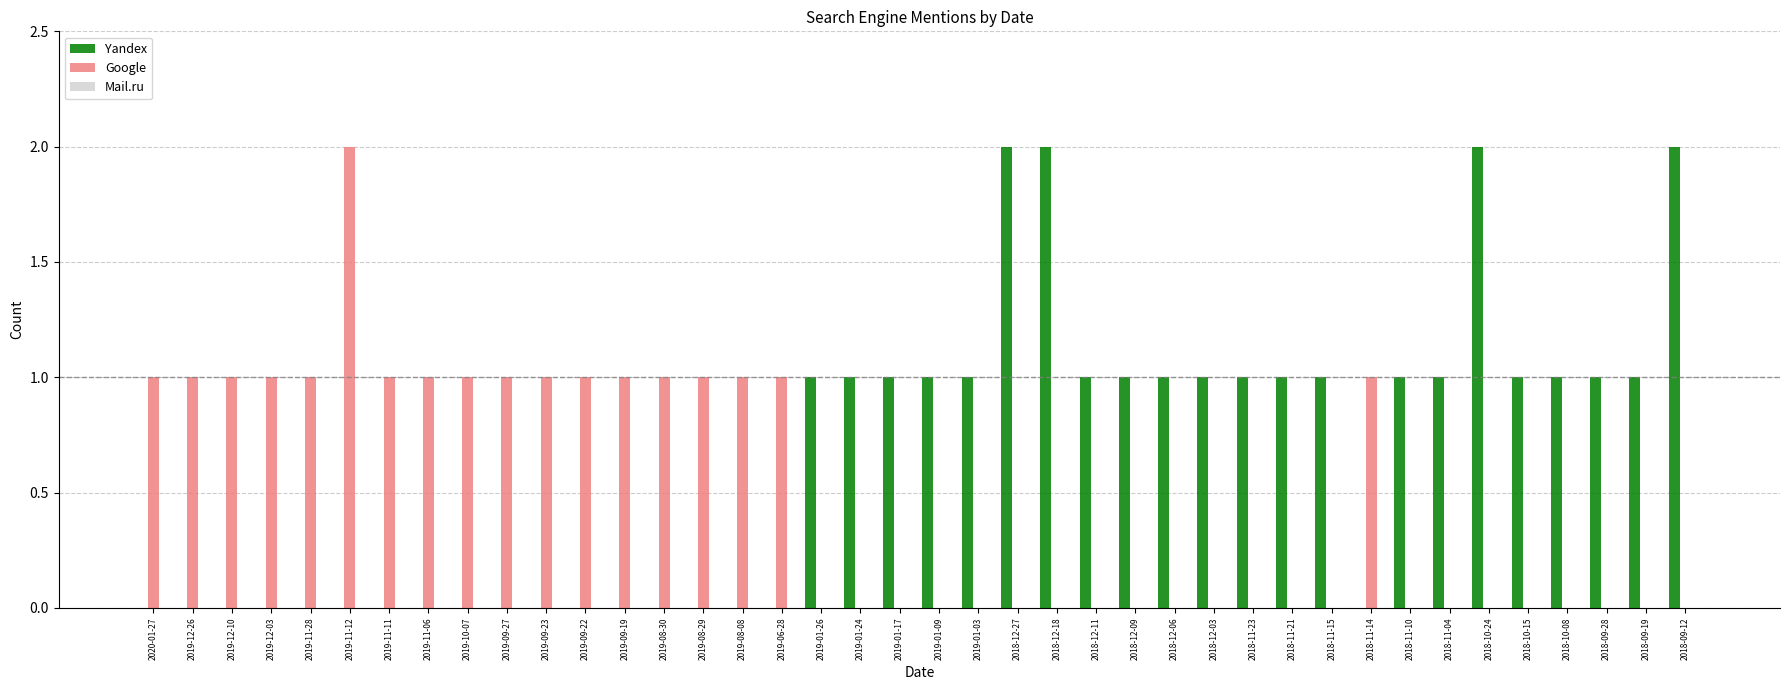

Which series has the largest total across all categories?

Yandex